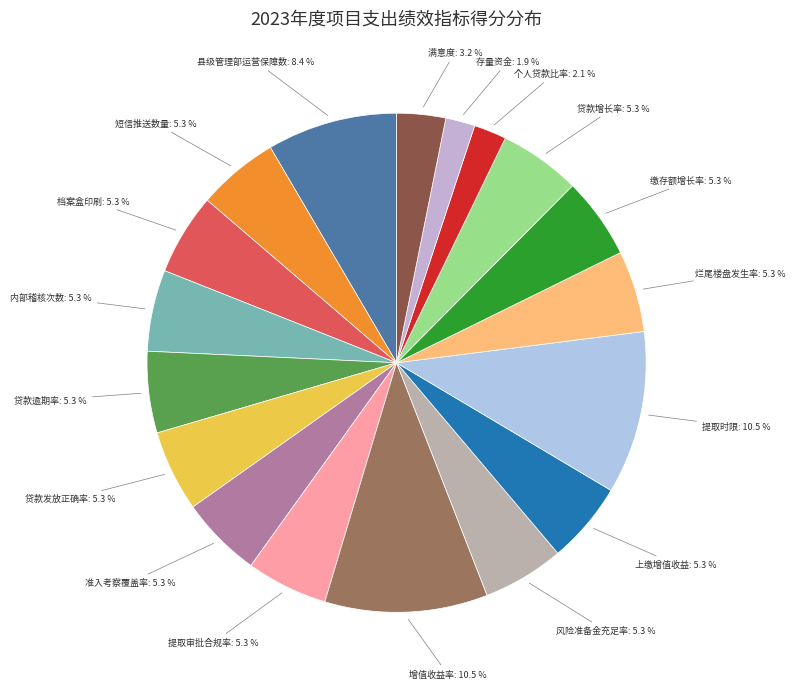

How many segments does this pie chart have?

18